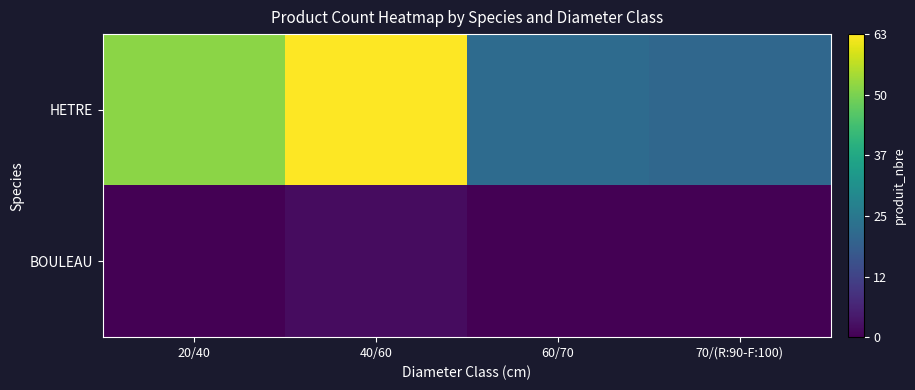

Reading right to left, what are all the values shown in this chart?

HETRE: 70/(R:90-F:100)=21	60/70=22	40/60=63	20/40=52
BOULEAU: 70/(R:90-F:100)=0	60/70=0	40/60=2	20/40=0